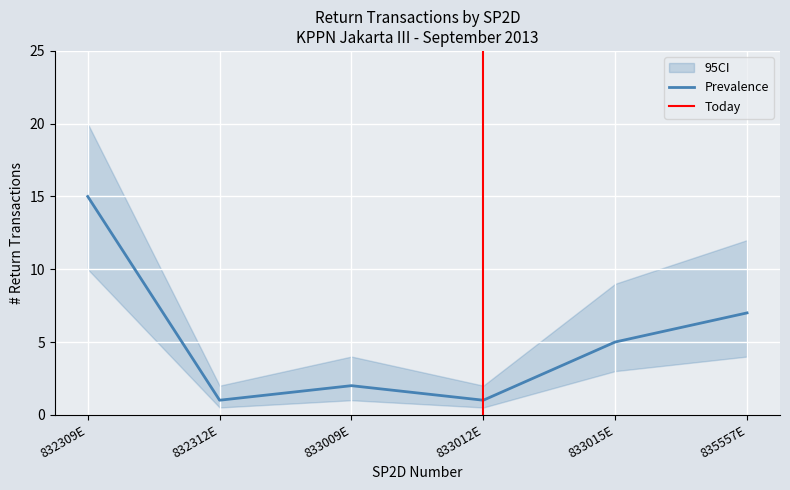

In CI_lower, how many points are higher than both neighbors (excluding endpoints)?

1